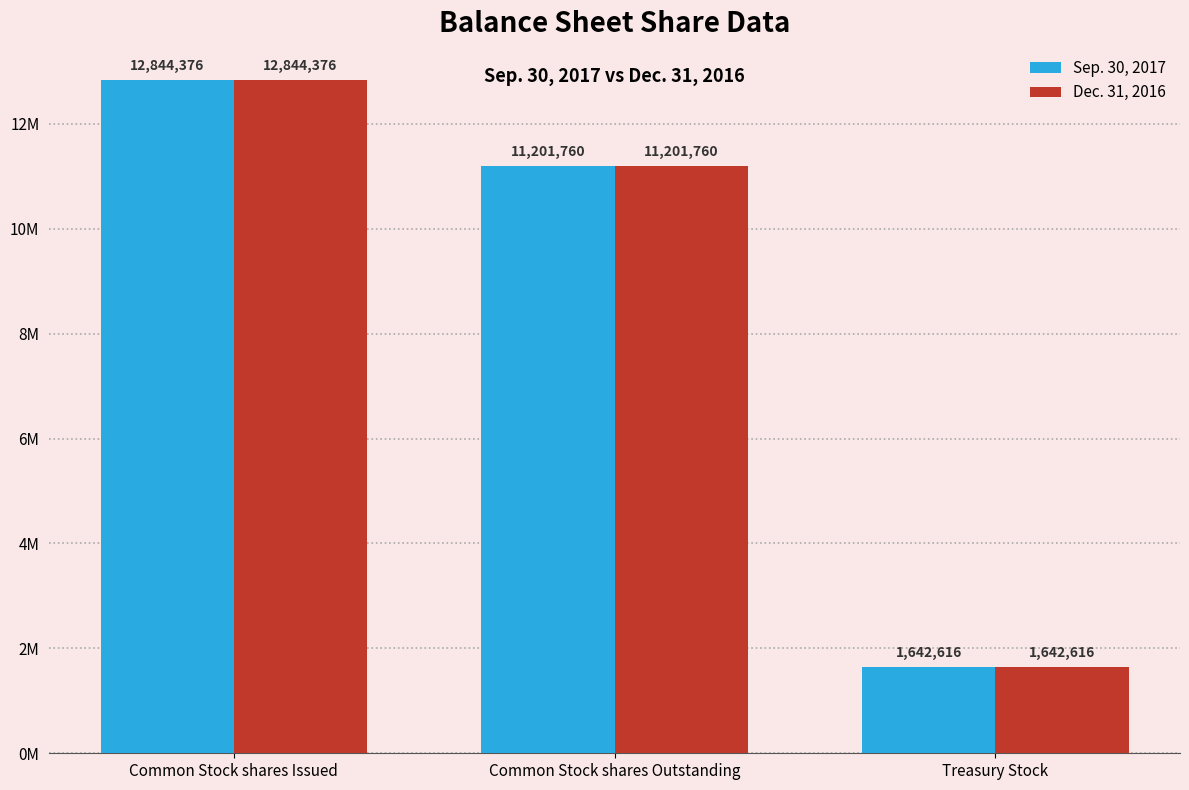

Which category has the highest value in the Dec. 31, 2016 series?

Common Stock shares Issued